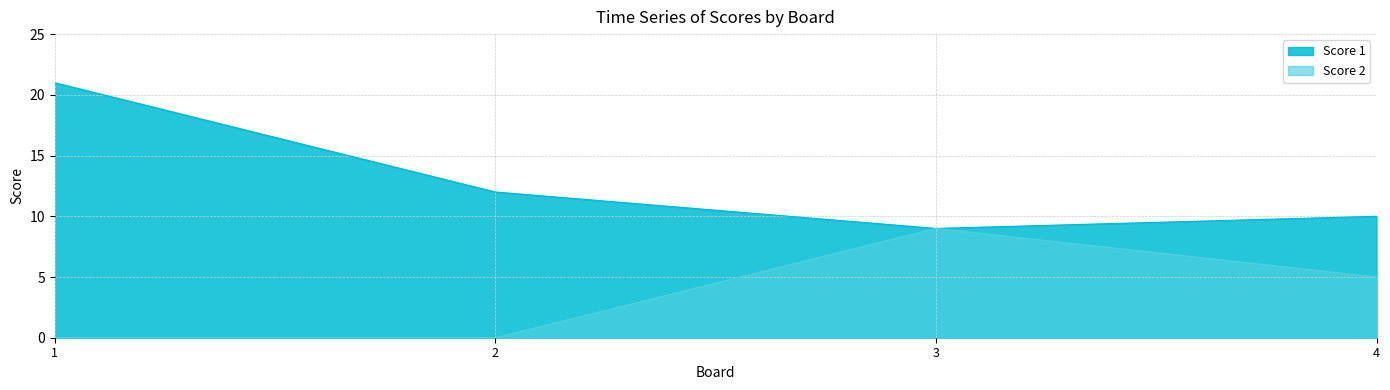

The Score 1 series shows 12 at 3. True or false?

False